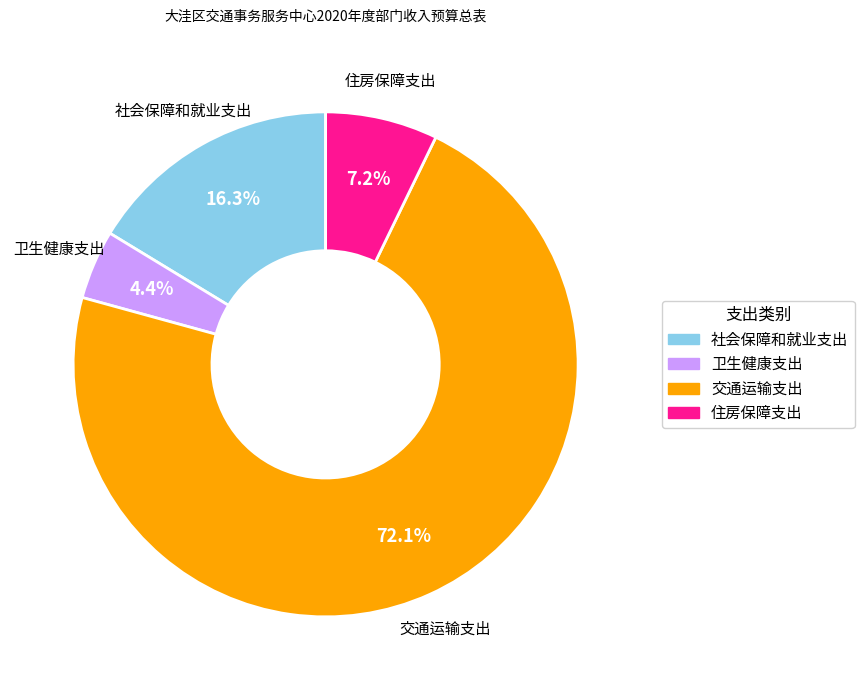

To the nearest percent, what is the combined percentage of 住房保障支出 and 社会保障和就业支出?

23%